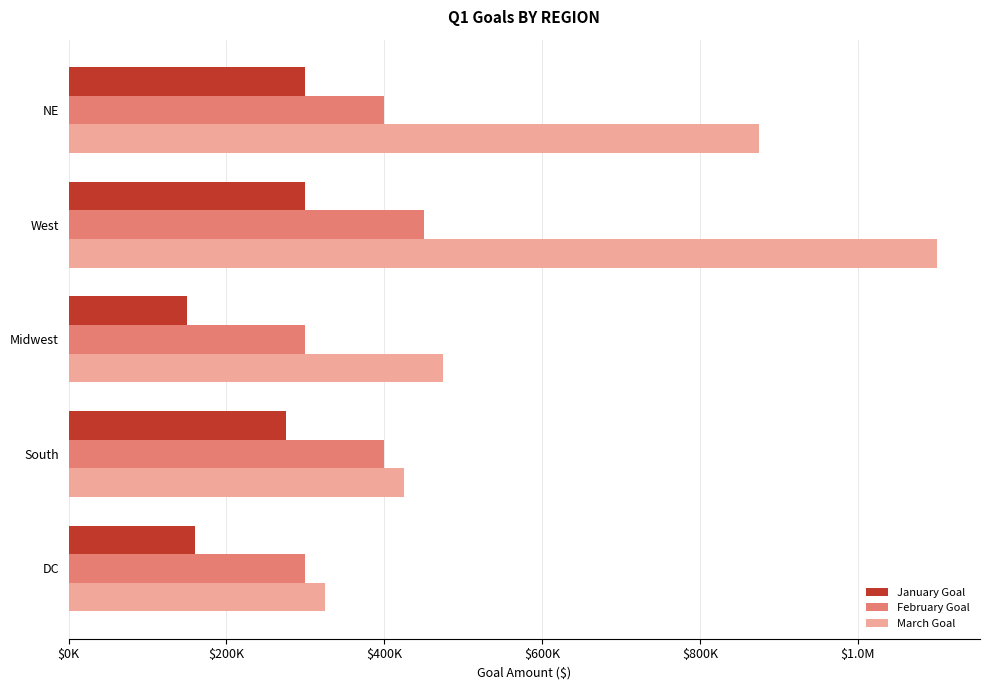

Which series has the largest range (max minus min)?

March Goal